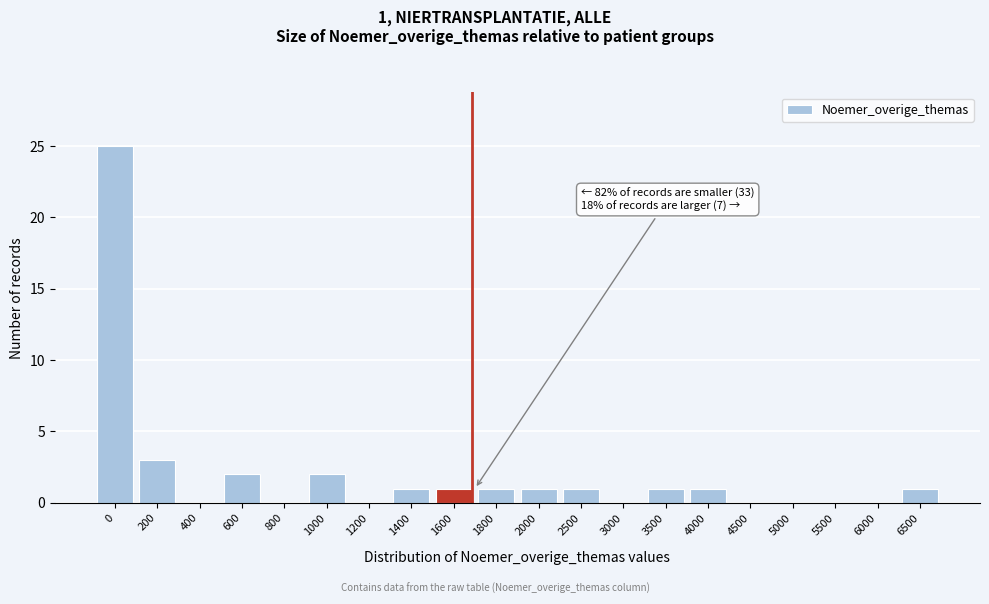

Reading left to right, transcribe all the data shown in this chart.

0=25	200=3	400=0	600=2	800=0	1000=2	1200=0	1400=1	1600=1	1800=1	2000=1	2500=1	3000=0	3500=1	4000=1	4500=0	5000=0	5500=0	6000=0	6500=1